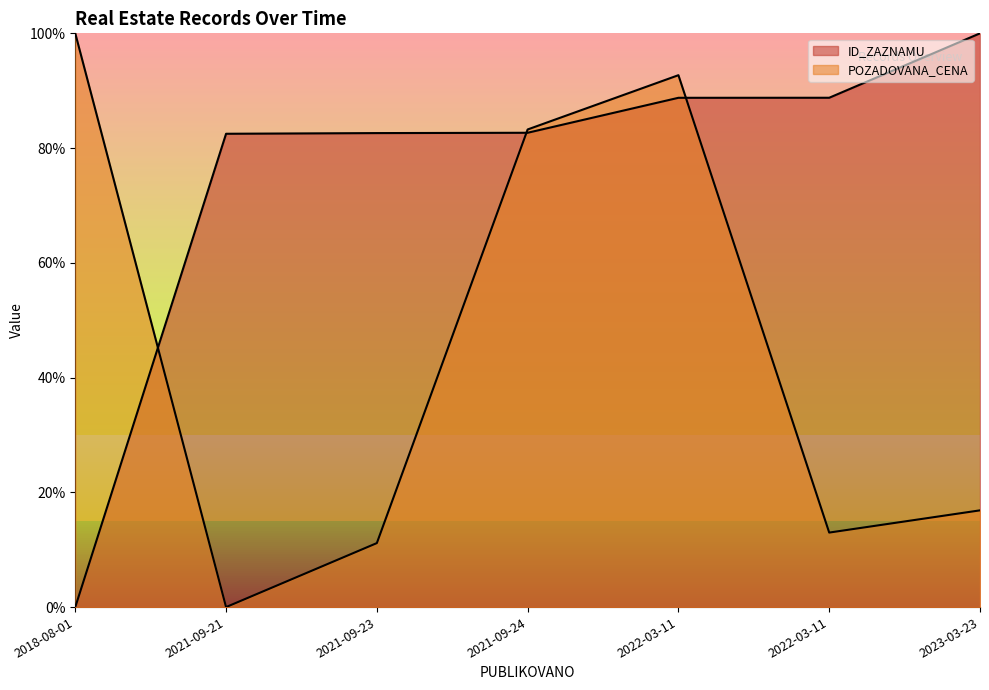

What is the label of the 1st point from the right?

2023-03-23